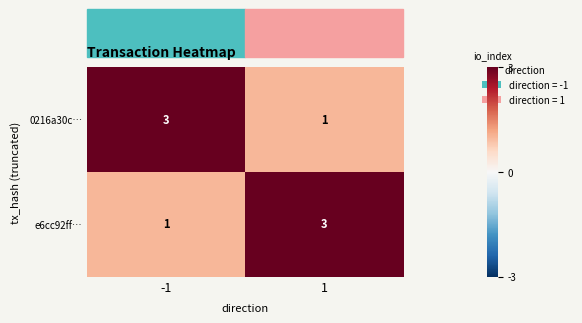

What value does the e6cc92ff… series have at 1?

3